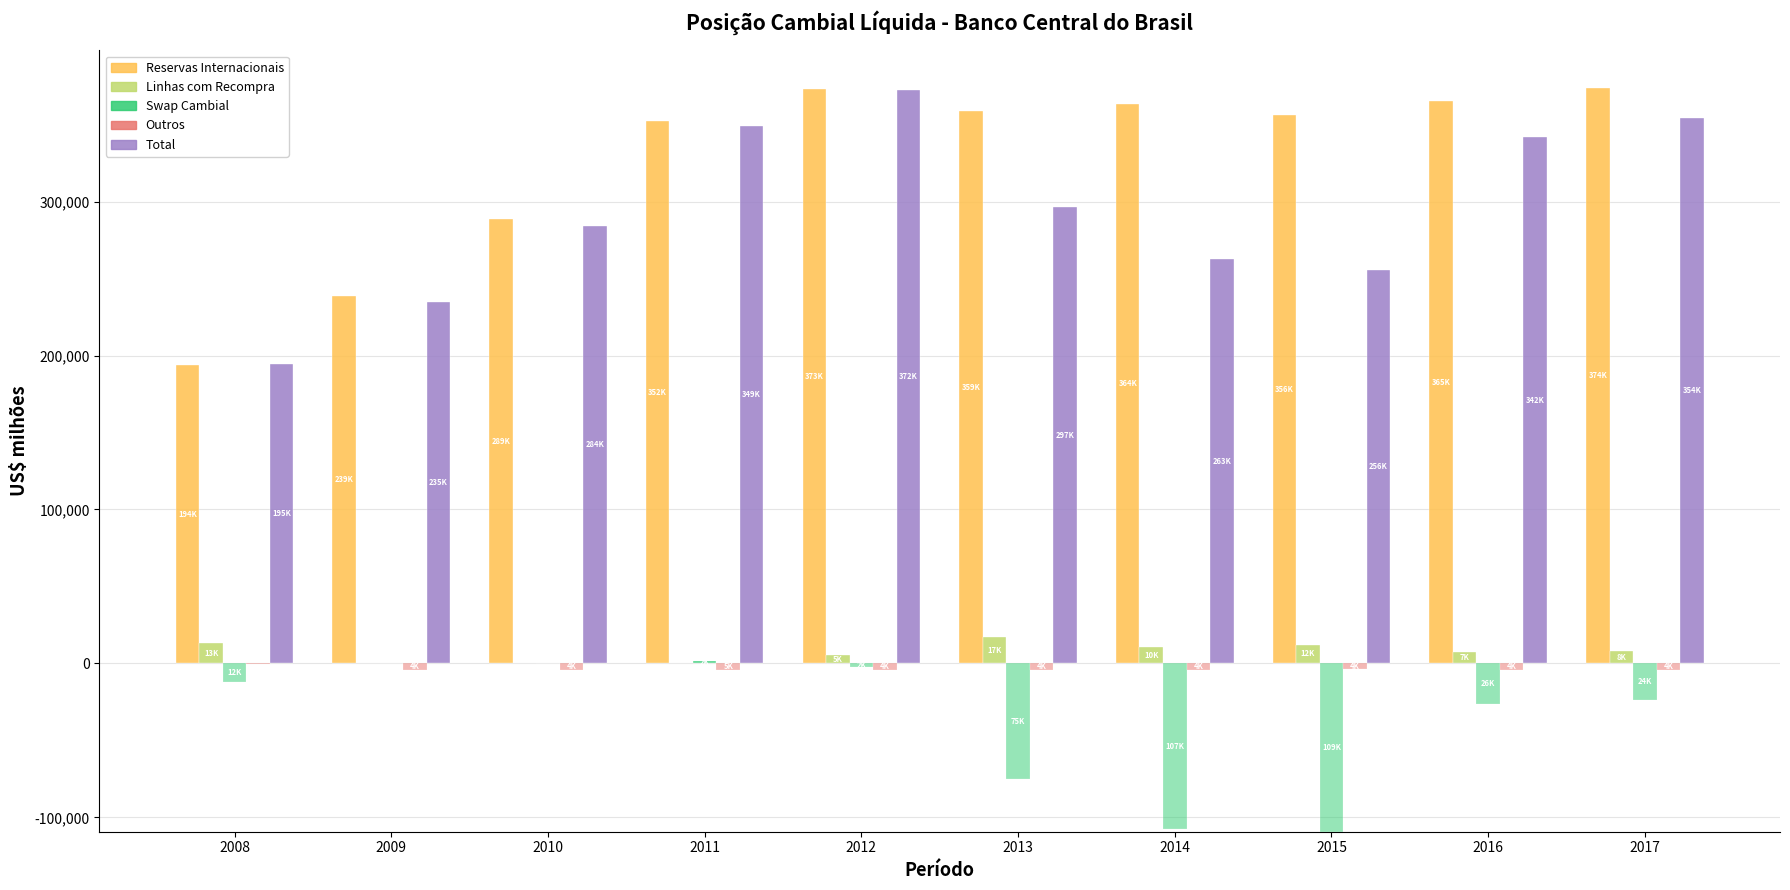

Which series has the widest spread of values?

Reservas Internacionais